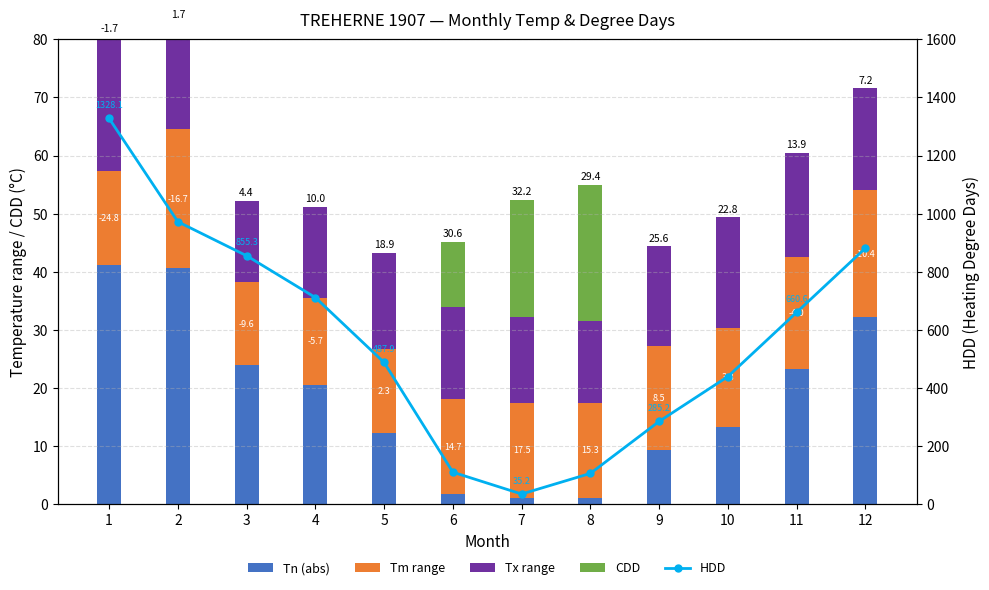

What is the greatest value displayed?

1328.1